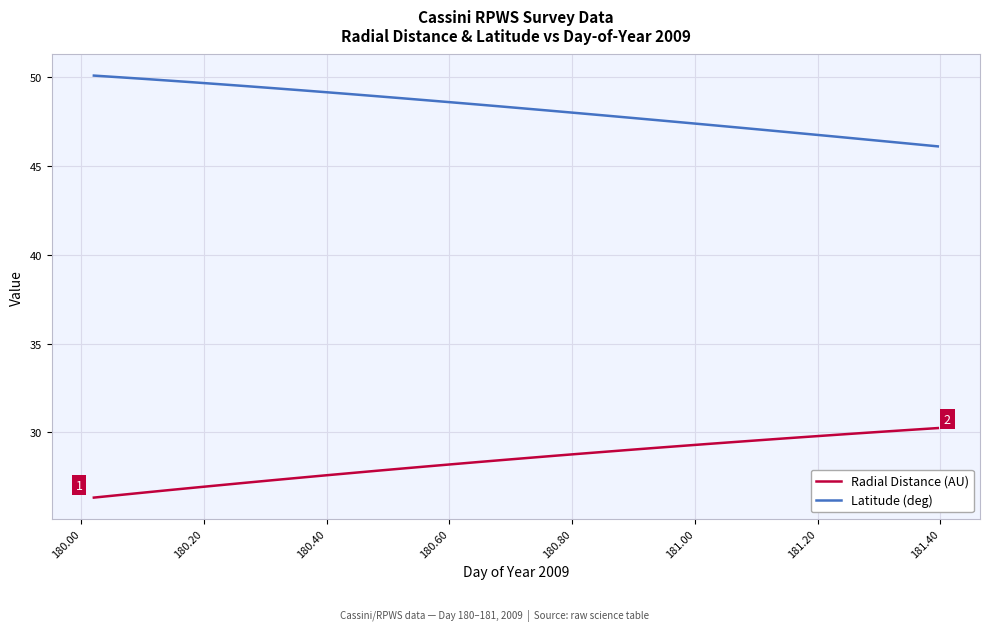

Which series has the largest total across all categories?

Latitude (deg)